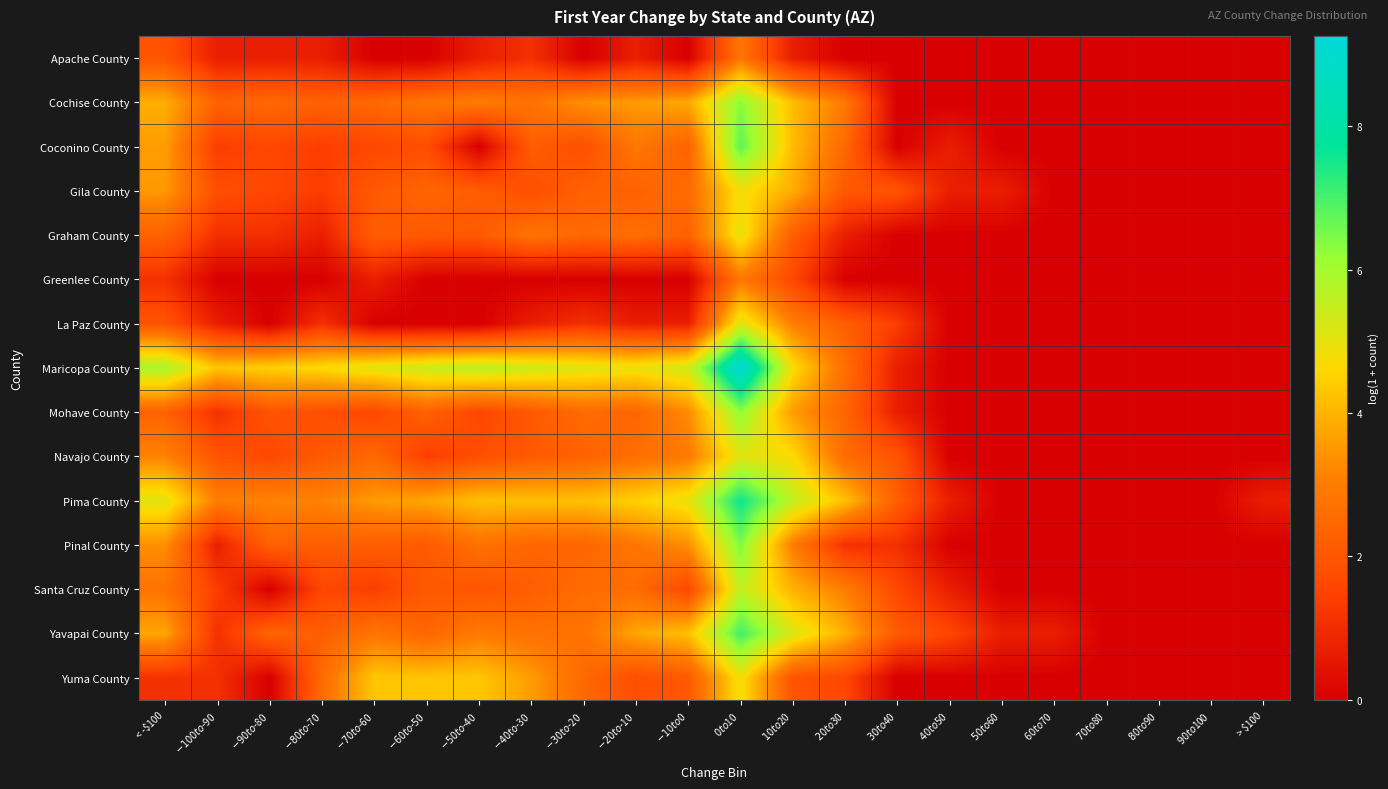

List the series in order of their peak value, lowest first.

Apache County, Greenlee County, Gila County, Yuma County, Graham County, Navajo County, La Paz County, Santa Cruz County, Mohave County, Cochise County, Pinal County, Coconino County, Yavapai County, Pima County, Maricopa County